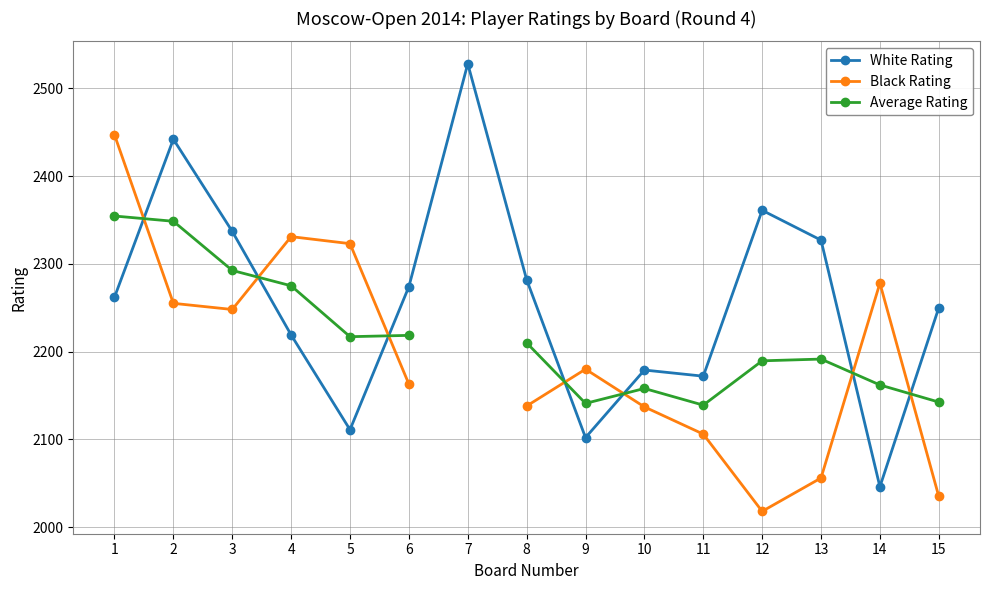

Rank the series at 4 from highest to lowest value.

Black Rating, Average Rating, White Rating